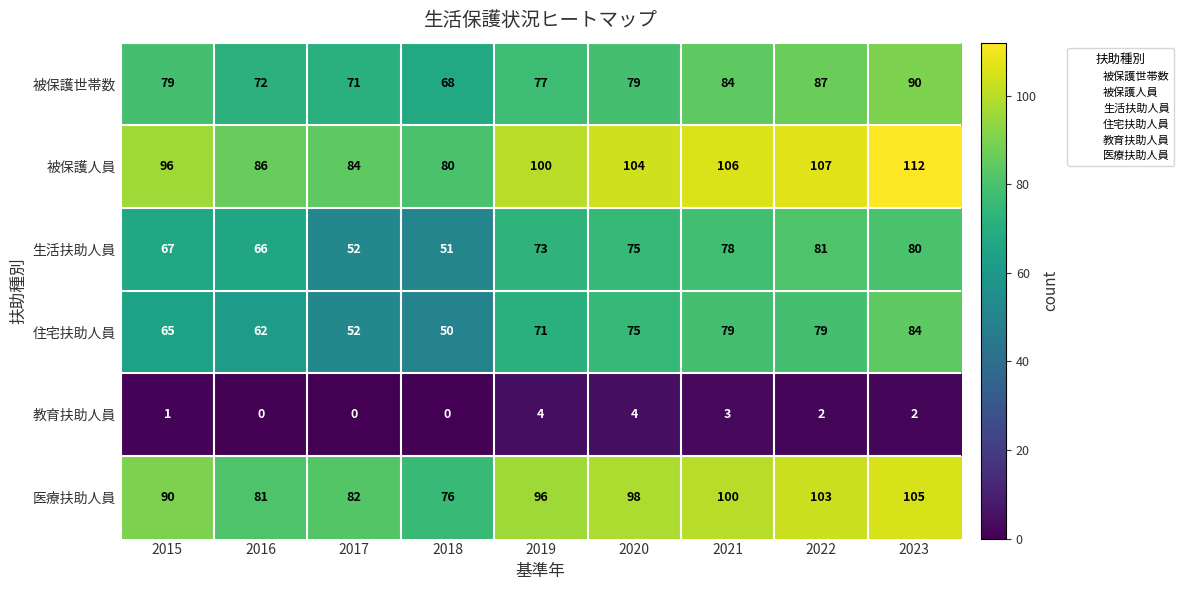

Count the 教育扶助人員 values in the range 0 to 3.

7